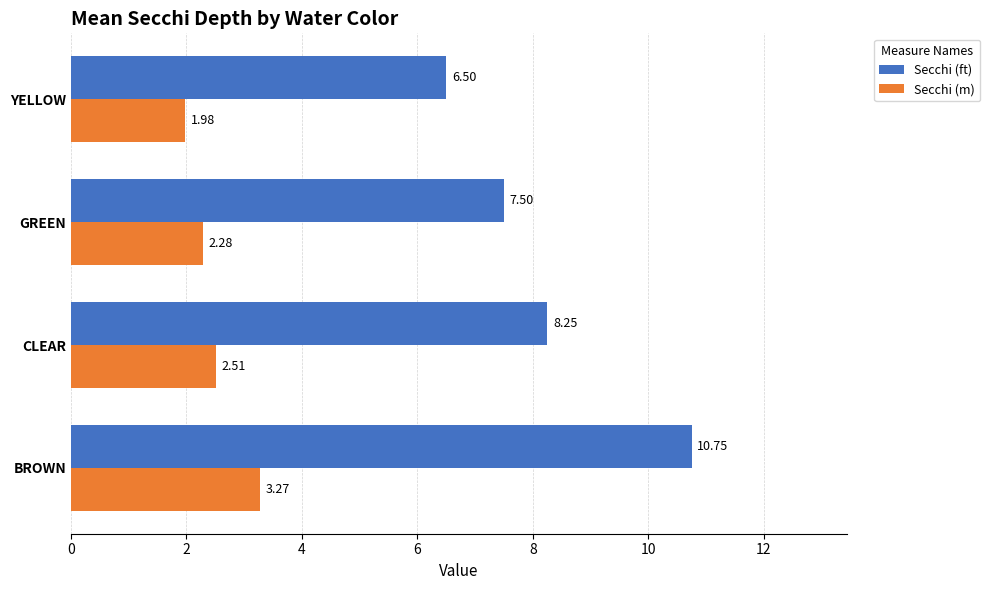

Which series has the largest range (max minus min)?

Secchi (ft)